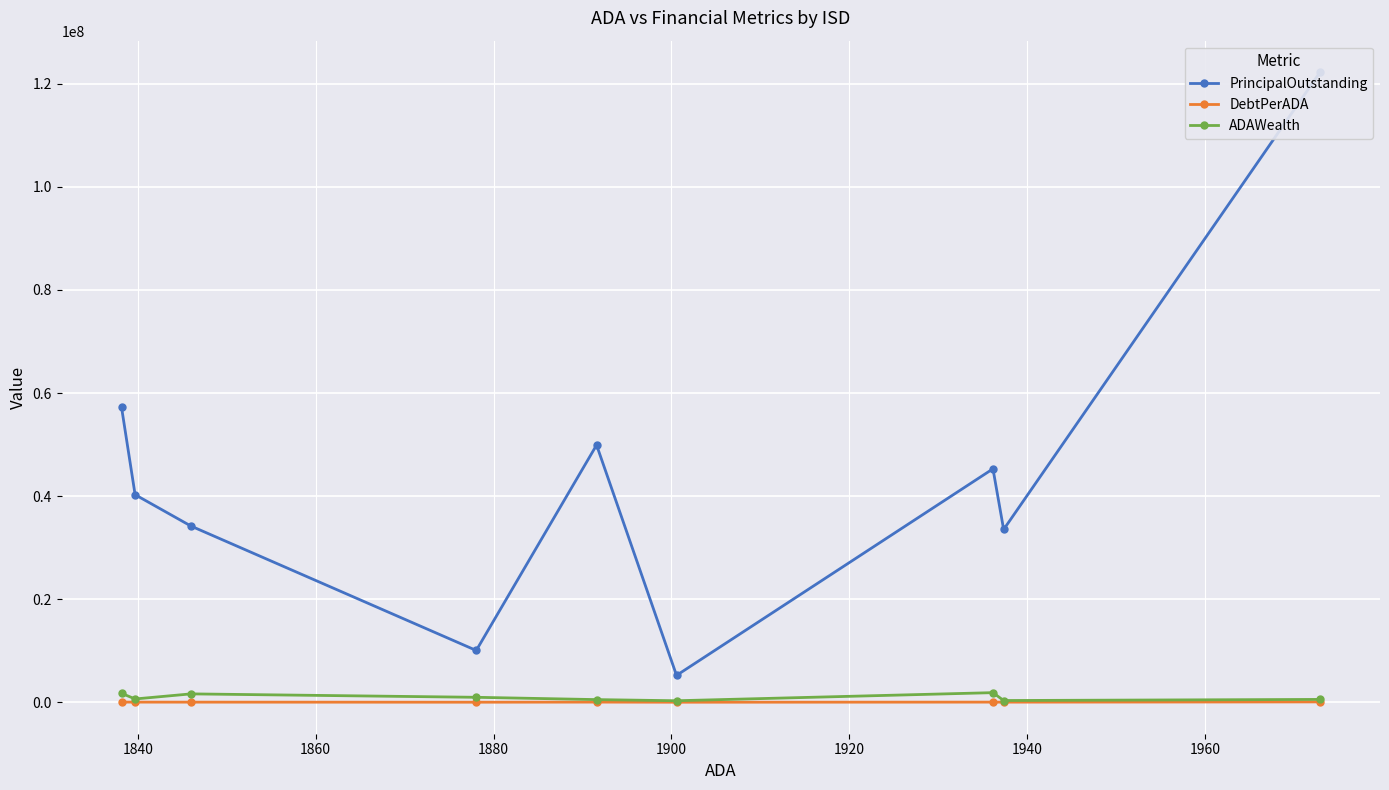

What are all the series names shown in the legend?

PrincipalOutstanding, DebtPerADA, ADAWealth